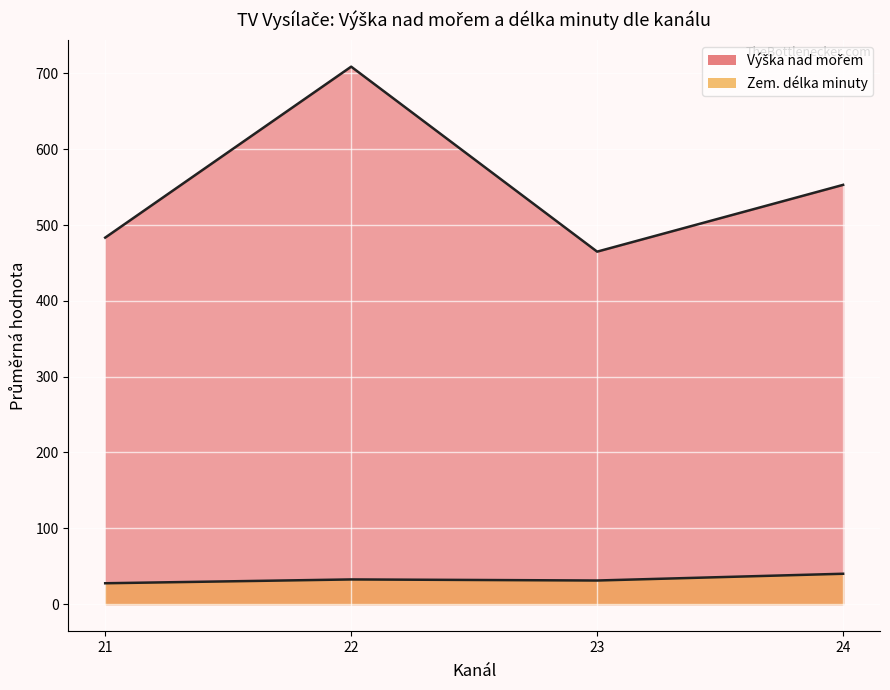

Which series has the largest total across all categories?

Výška nad mořem